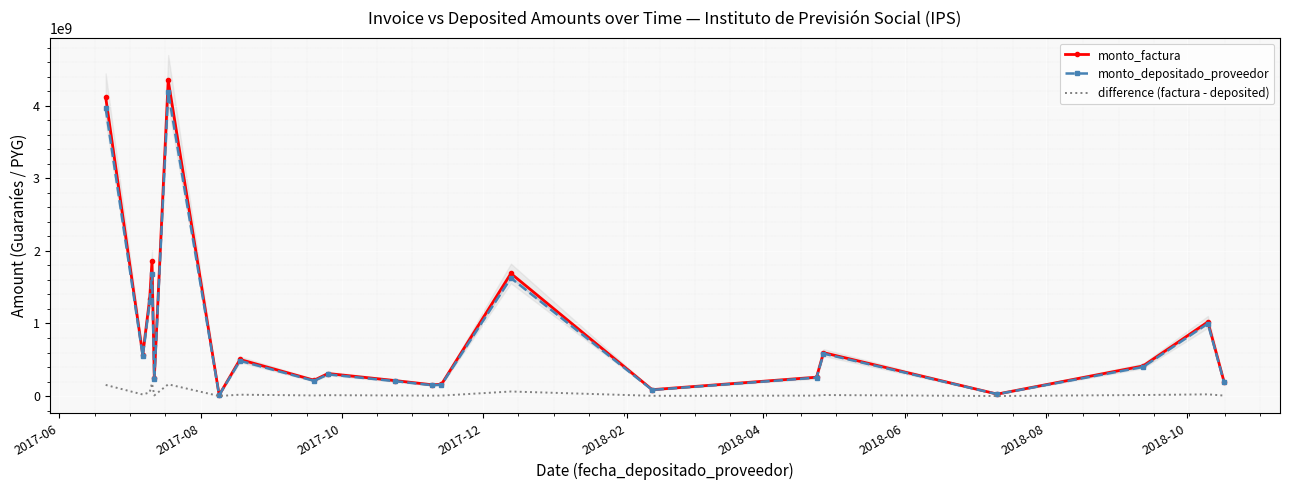

Is the value of monto_depositado_proveedor at 18 greater than the value of monto_factura at 10?

Yes